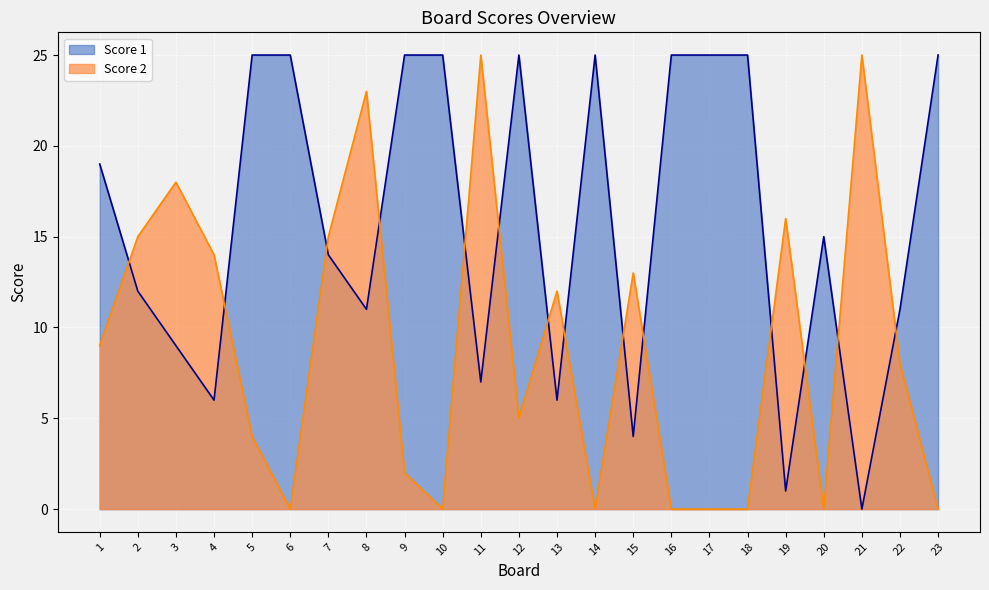

Which series ends up on top after the final intersection of Score 2 and Score 1?

Score 1